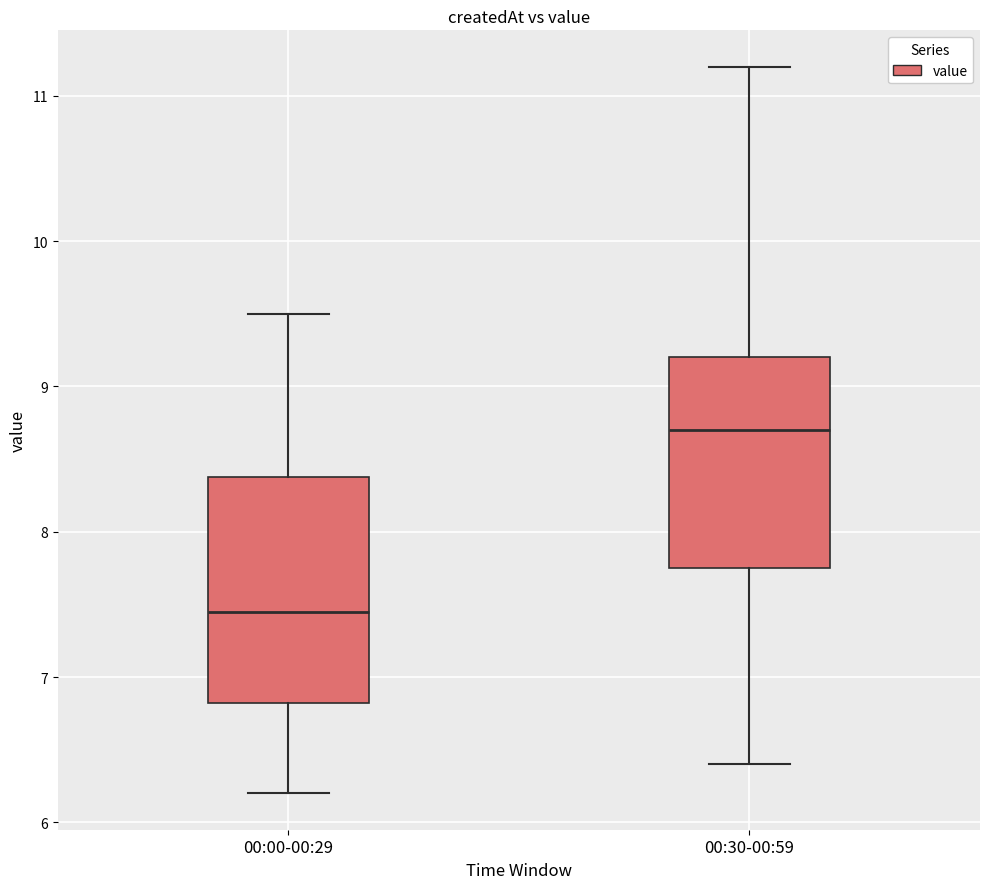

Which box's median line is the lowest?

00:00-00:29